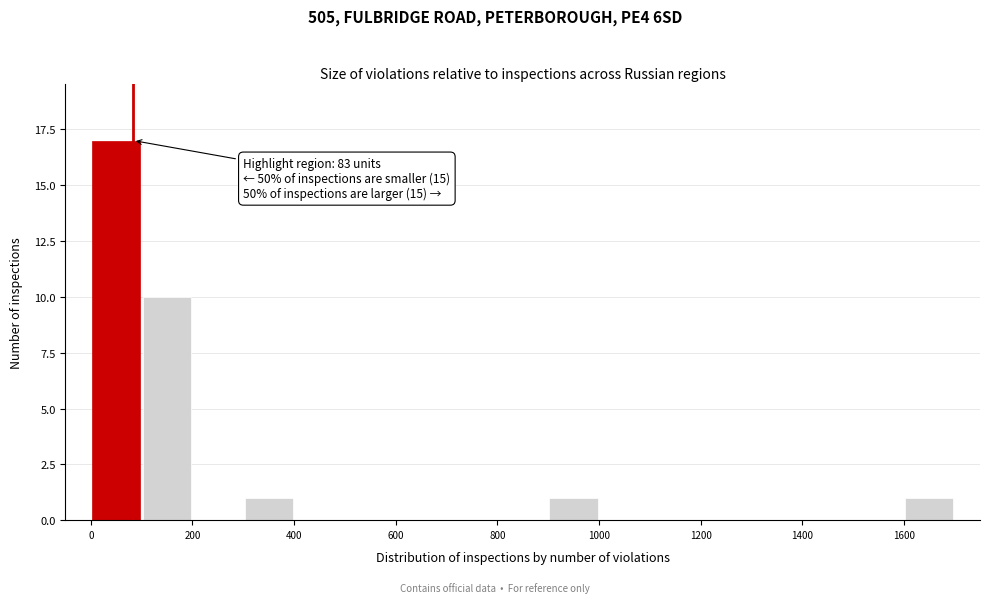

Which range on the x-axis has the tallest bar?

0 to 100